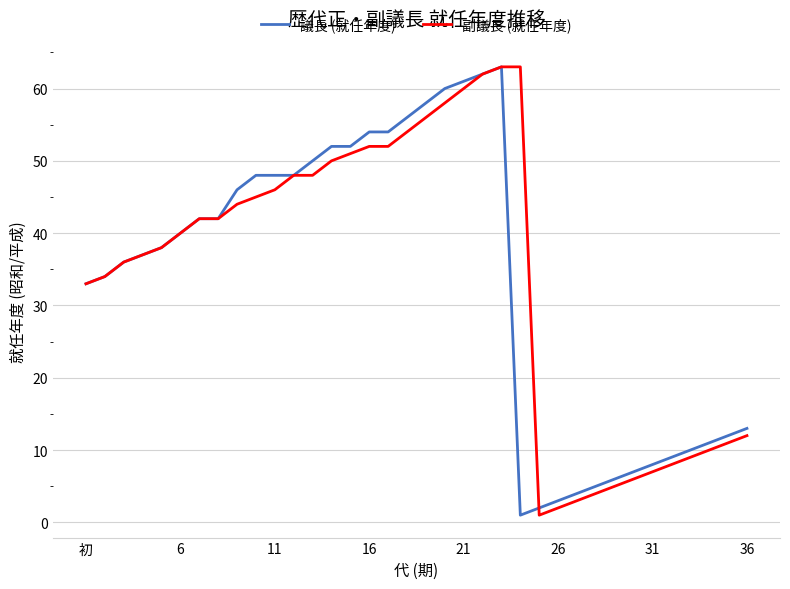

What is the maximum value for 副議長 (就任年度)?

63